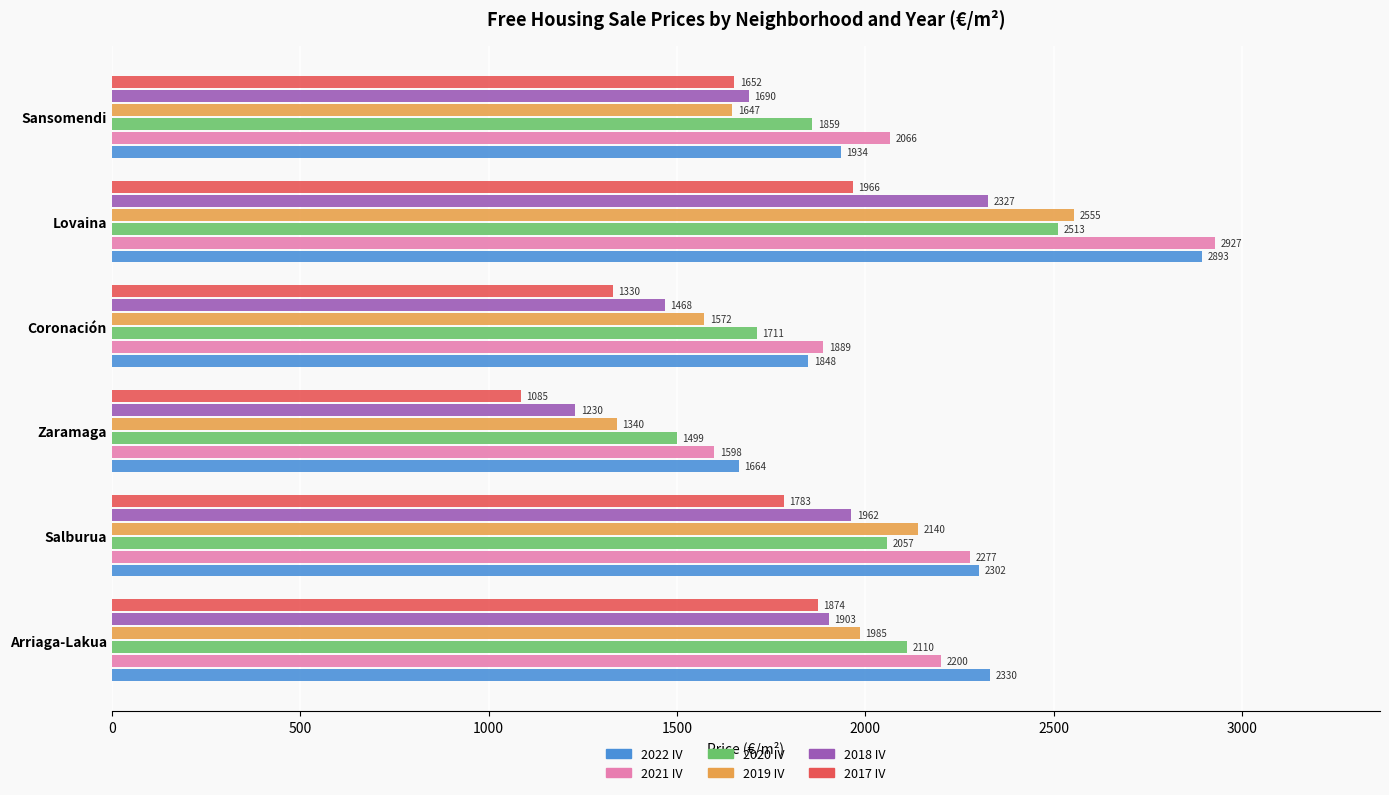

Which series has the largest total across all categories?

2022 IV